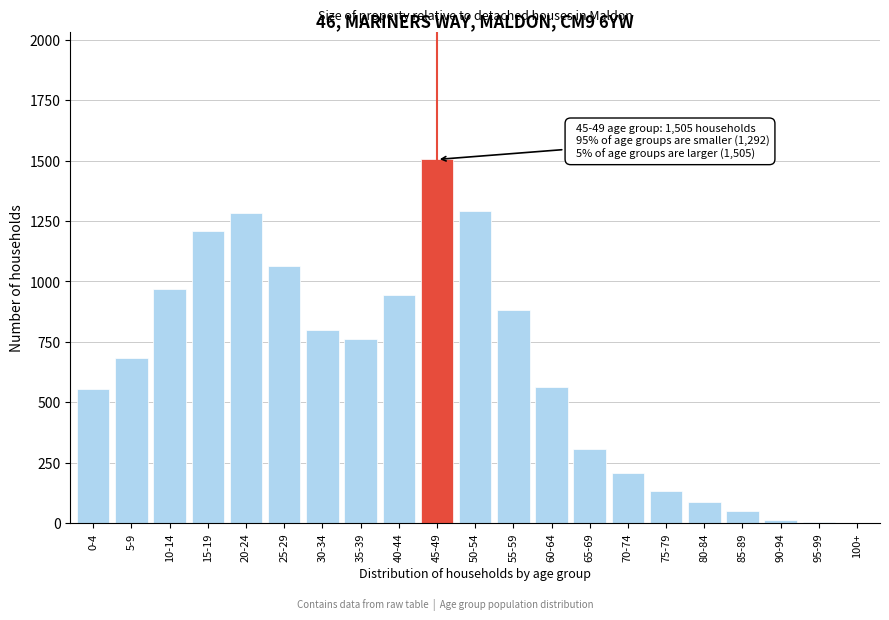

Which has a higher value, 85-89 or 55-59?

55-59